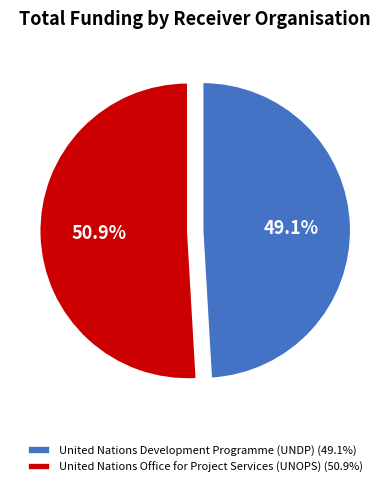

What percentage is the United Nations Development Programme (UNDP) slice, to the nearest percent?

49%